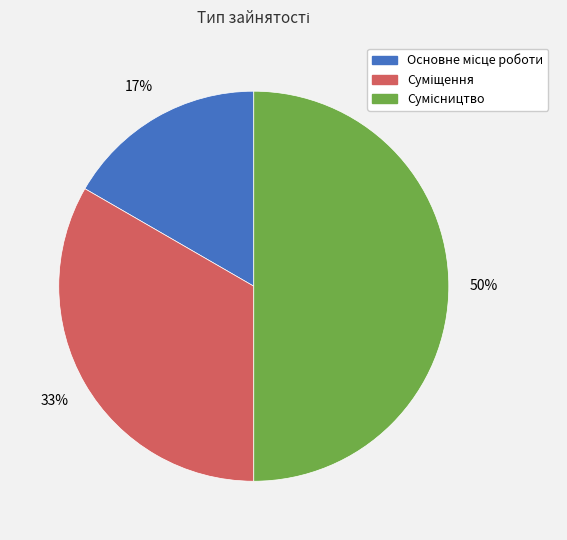

How many slices are in this pie chart?

3